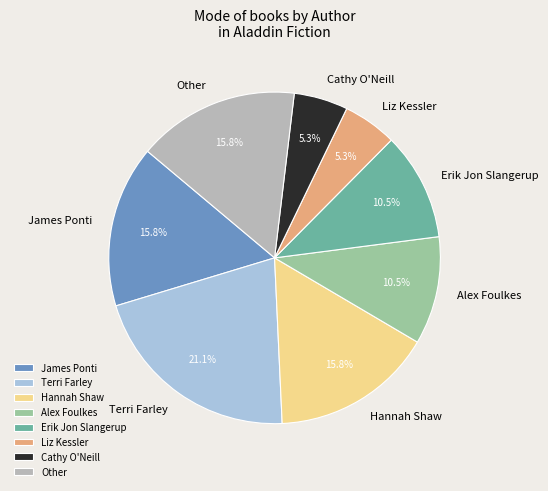

How much of the chart is everything except Terri Farley?

78.9%